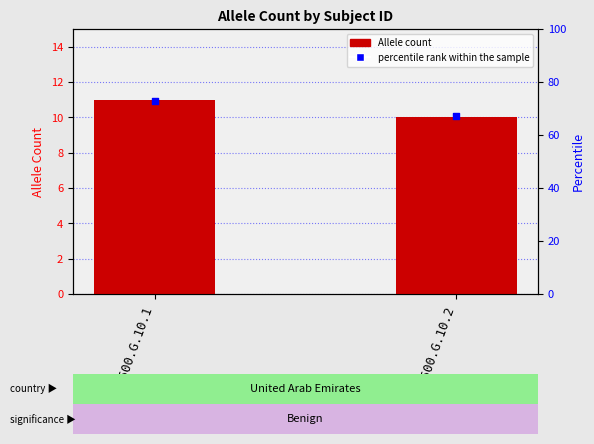

Which series contains the lowest Y value?

Allele count